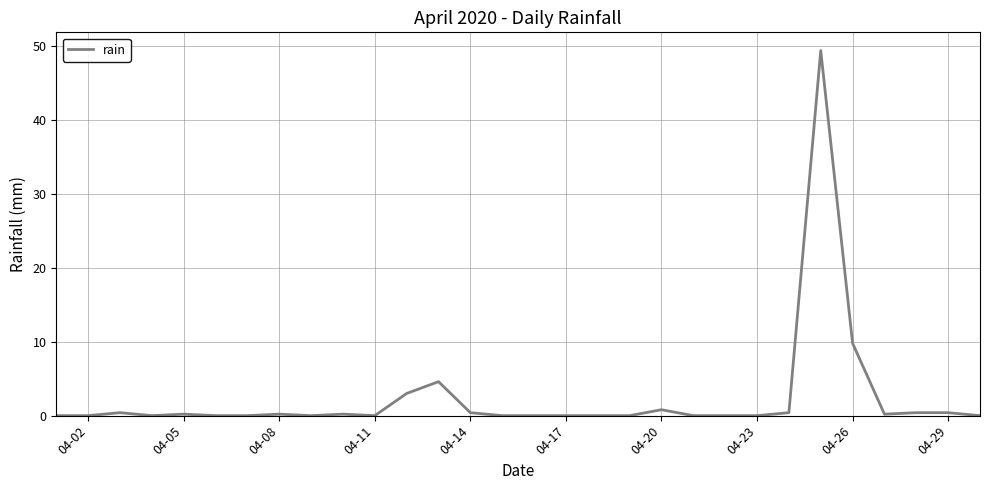

What is the greatest value displayed?

49.4